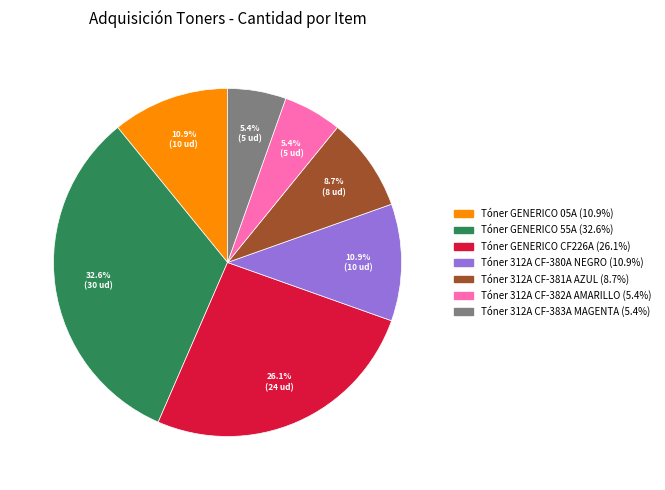

Which slice is the largest?

Tóner GENERICO 55A